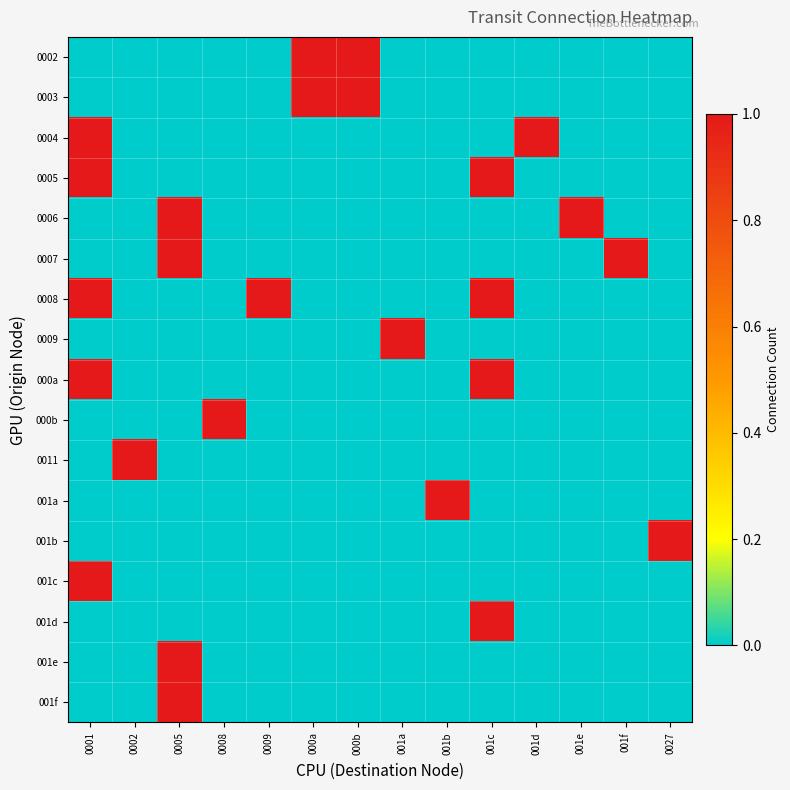

What is the difference between the highest and lowest values at 0027?

1